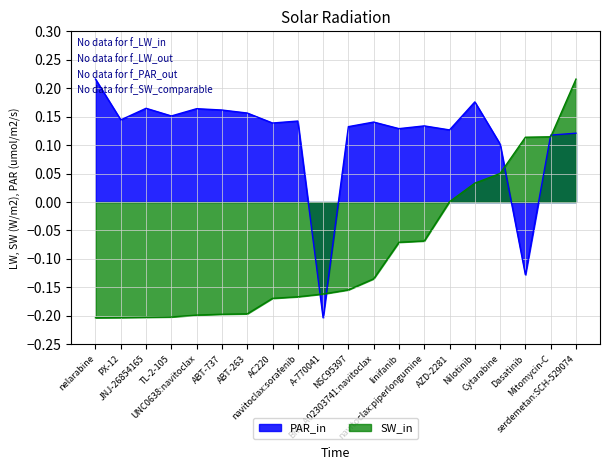

What are all the series names shown in the legend?

PAR_in, SW_in